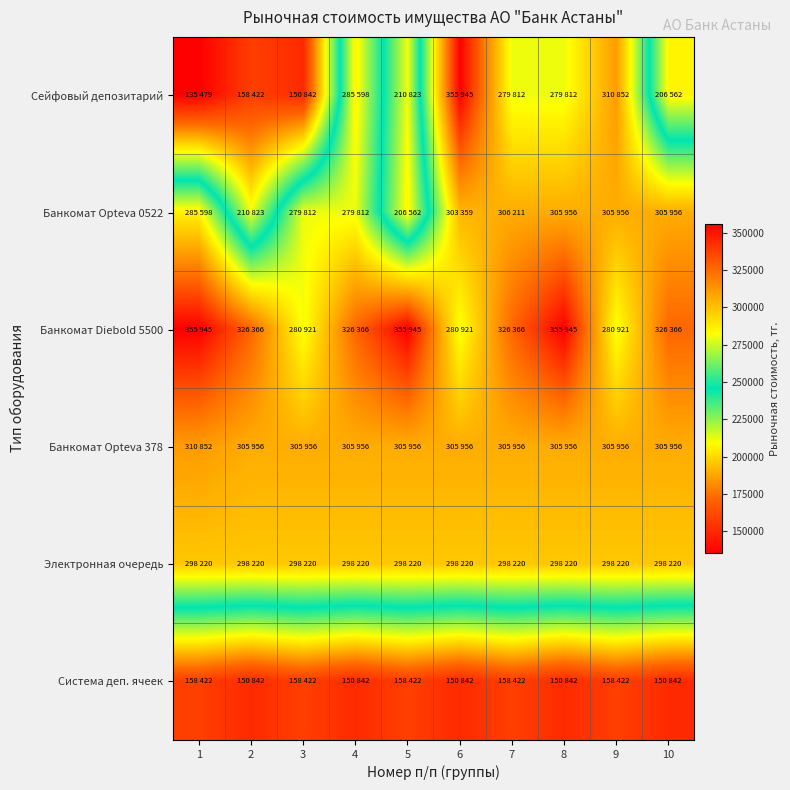

Reading left to right, what are all the values shown in this chart?

Сейфовый депозитарий: 1=135479	2=158422	3=150842	4=285598	5=210823	6=355945	7=279812	8=279812	9=310852	10=206562
Банкомат Opteva 0522: 1=285598	2=210823	3=279812	4=279812	5=206562	6=303359	7=306211	8=305956	9=305956	10=305956
Банкомат Diebold 5500: 1=355945	2=326366	3=280921	4=326366	5=355945	6=280921	7=326366	8=355945	9=280921	10=326366
Банкомат Opteva 378: 1=310852	2=305956	3=305956	4=305956	5=305956	6=305956	7=305956	8=305956	9=305956	10=305956
Электронная очередь: 1=298220	2=298220	3=298220	4=298220	5=298220	6=298220	7=298220	8=298220	9=298220	10=298220
Система деп. ячеек: 1=158422	2=150842	3=158422	4=150842	5=158422	6=150842	7=158422	8=150842	9=158422	10=150842